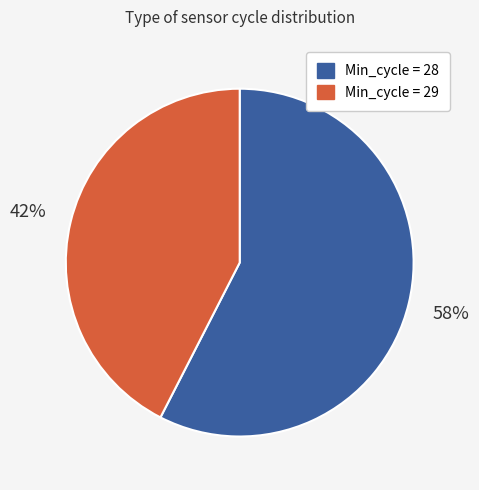

Rank the categories by value from highest to lowest.

Min_cycle = 28, Min_cycle = 29